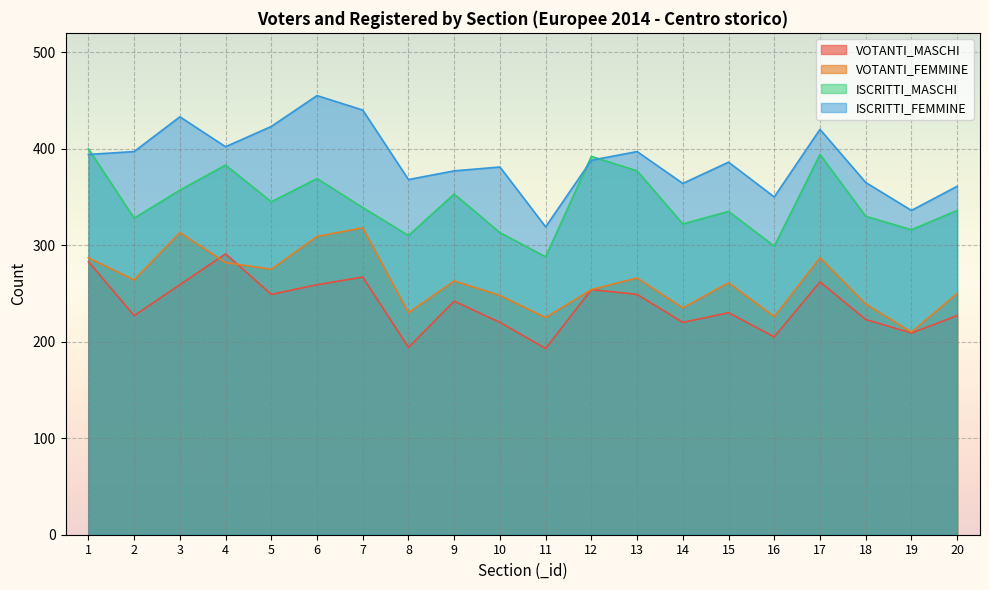

The value of VOTANTI_MASCHI at 15 is 230. True or false?

True